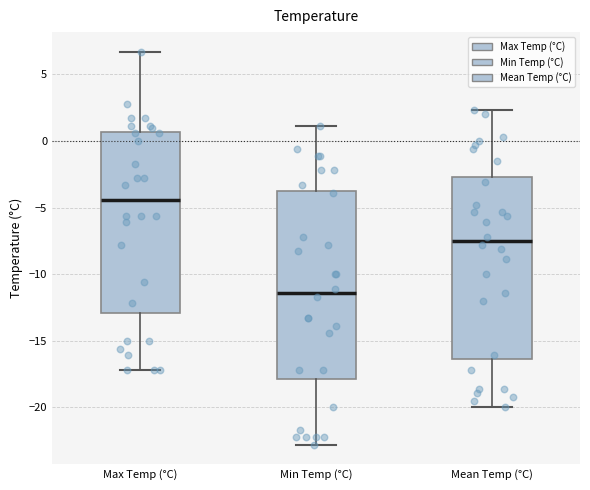

Reading left to right, read every box against the y-axis: the position of its median line, the range the box covers, and the ends of its whiskers. The values are not printed on the chart, so give them approximately, as read against the axis.

Max Temp (°C): median -4.5, box -13.0 to 0.5, whiskers -17.0 to 6.5
Min Temp (°C): median -11.5, box -18.0 to -3.5, whiskers -23.0 to 1.0
Mean Temp (°C): median -7.5, box -16.5 to -2.5, whiskers -20.0 to 2.5